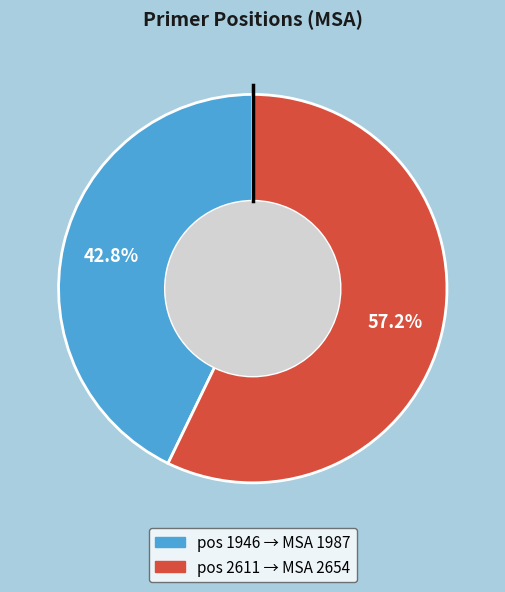

Does any single category account for the majority?

Yes